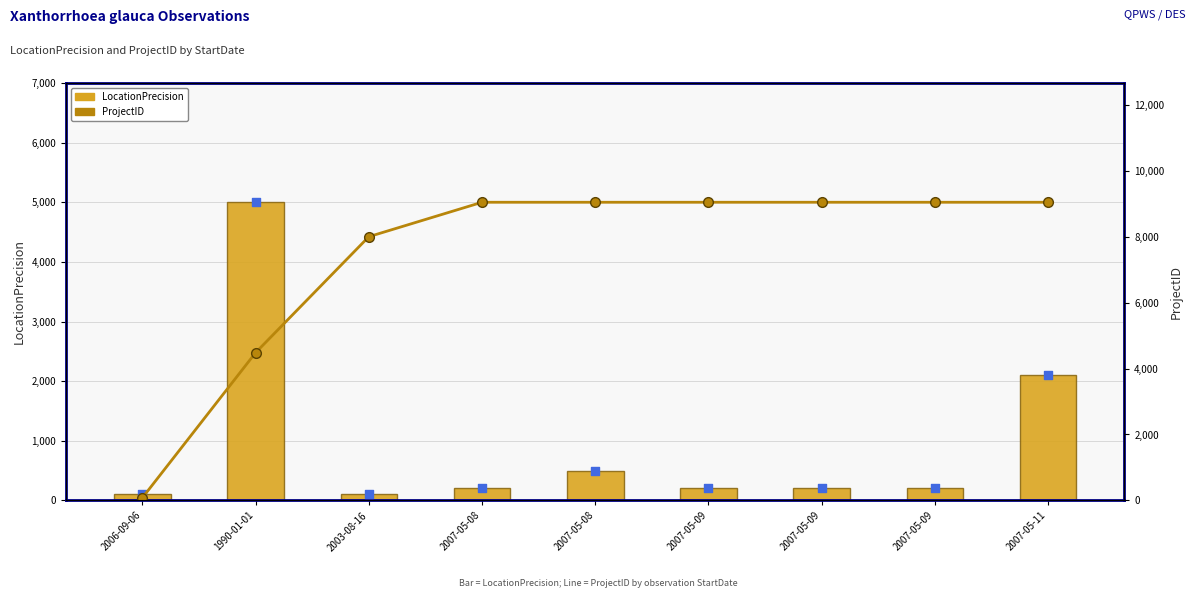

Which series has the largest total across all categories?

ProjectID